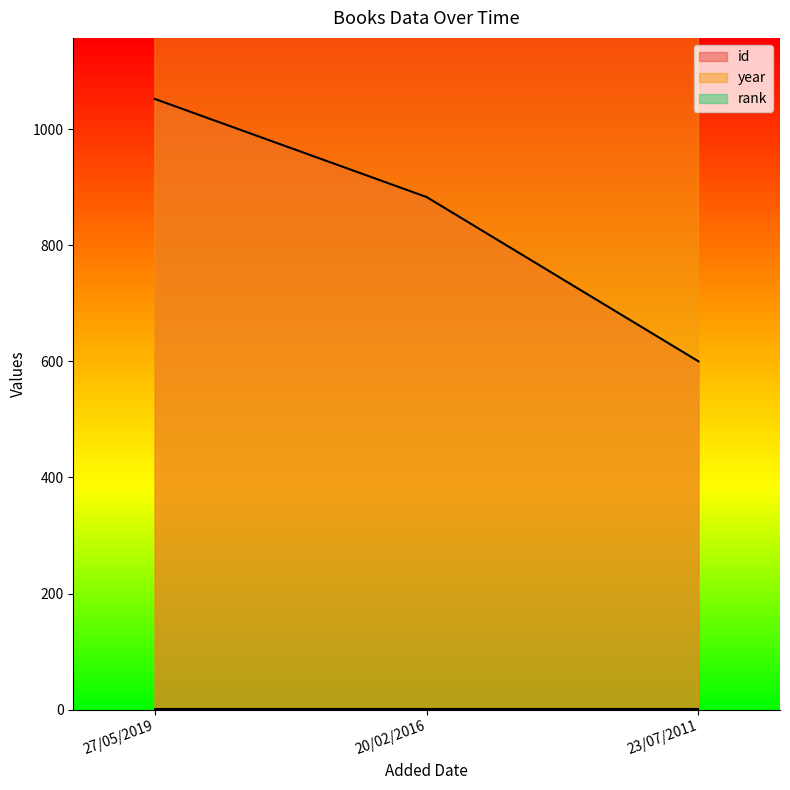

Where does the id series first go above 883?

27/05/2019